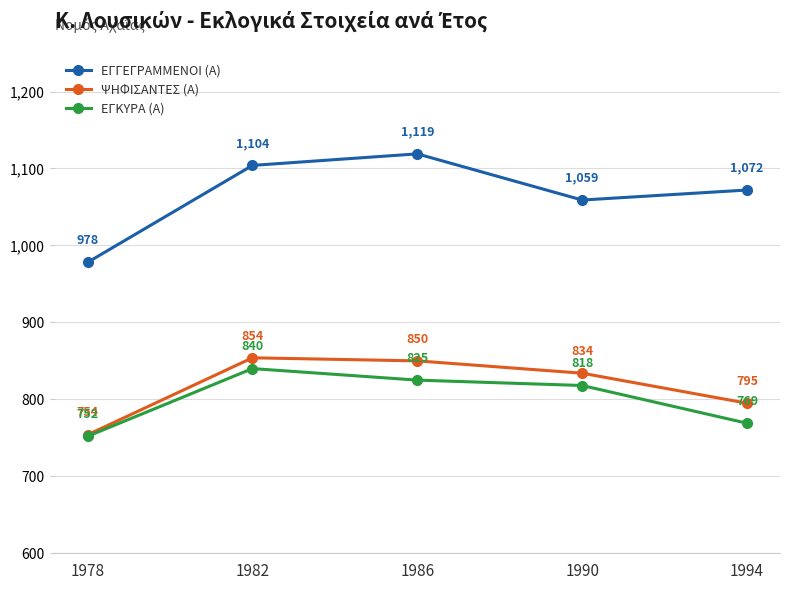

What is the difference between the highest and lowest values at 1990?

241